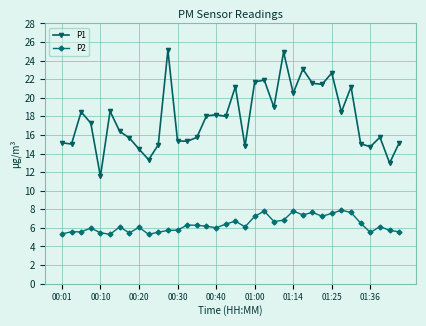

True or false: P2 and P1 cross at least once.

False